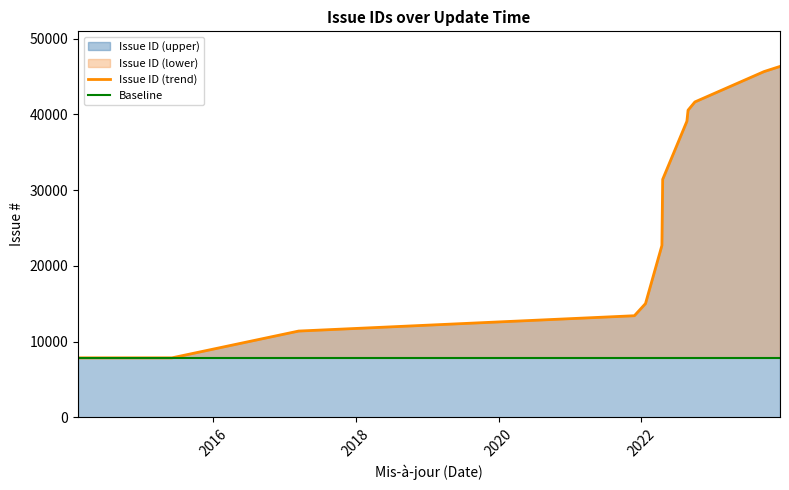

What is the difference between the maximum and minimum values in the Issue ID (trend) series?

38482